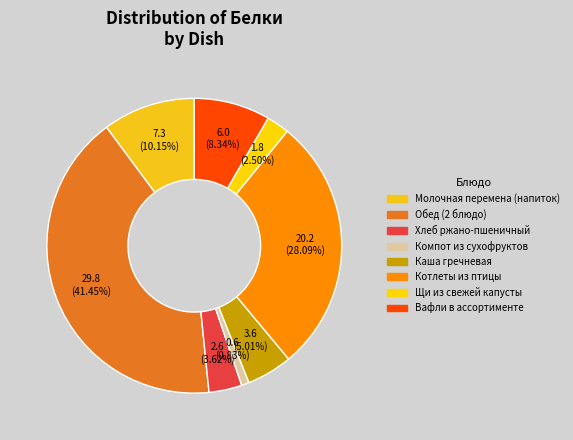

Does Каша гречневая account for over 50% of the chart?

No